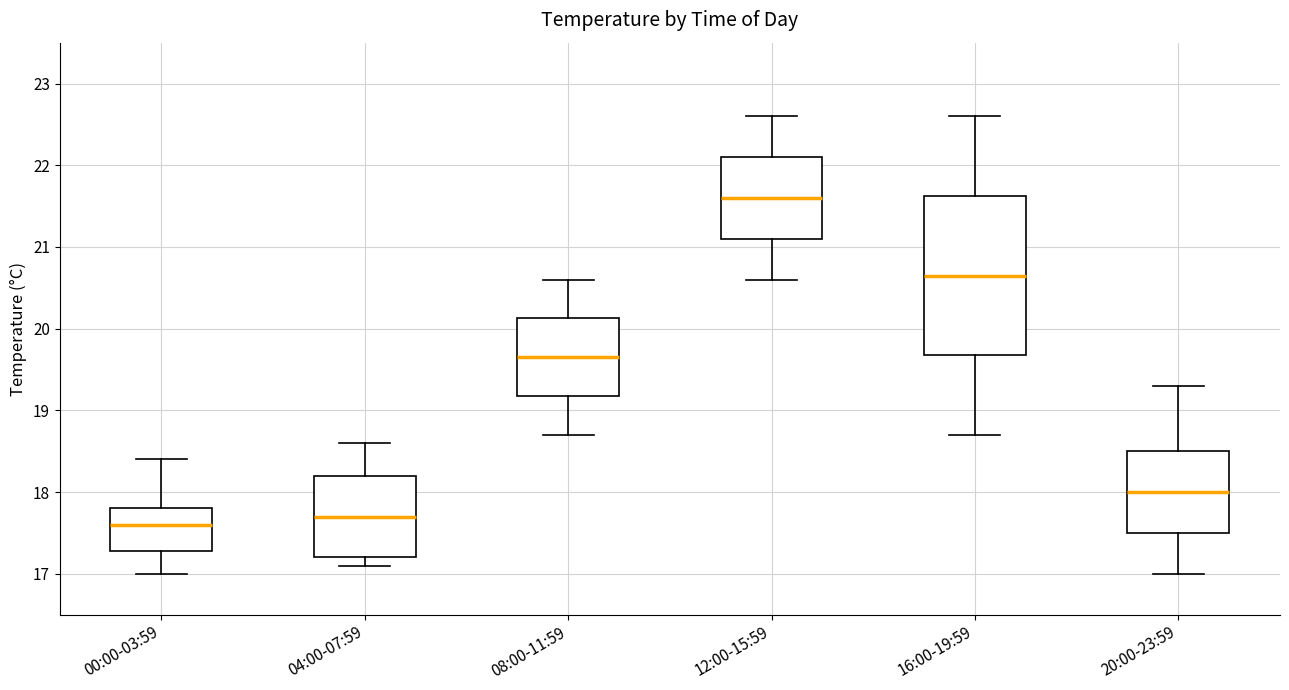

Which box is the tallest, from its lower edge to its upper edge?

16:00-19:59